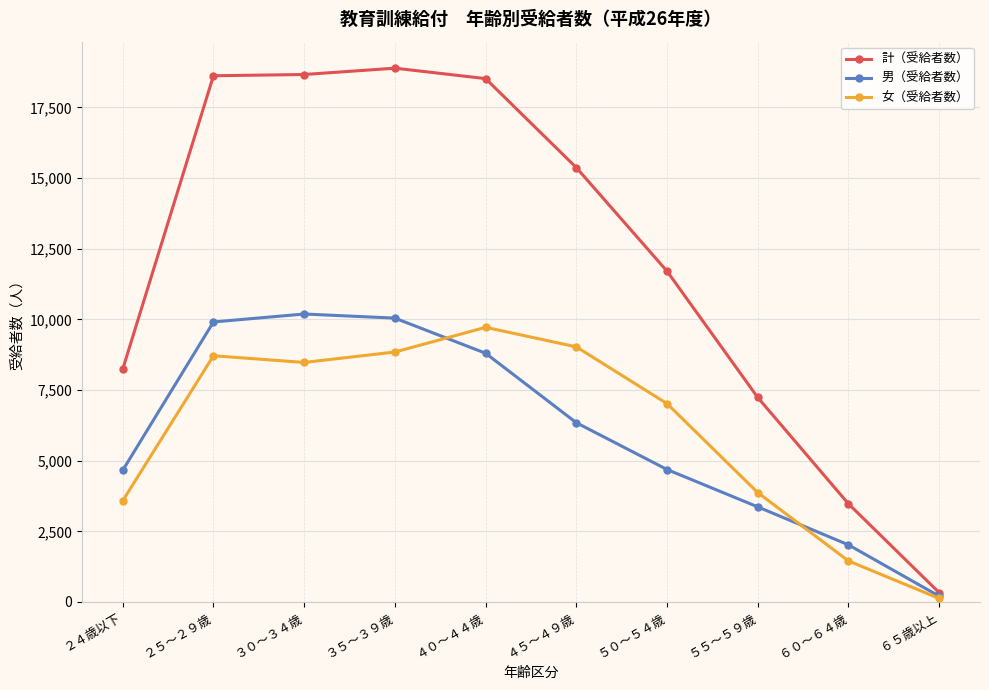

True or false: 計（受給者数） and 女（受給者数） cross at least once.

False